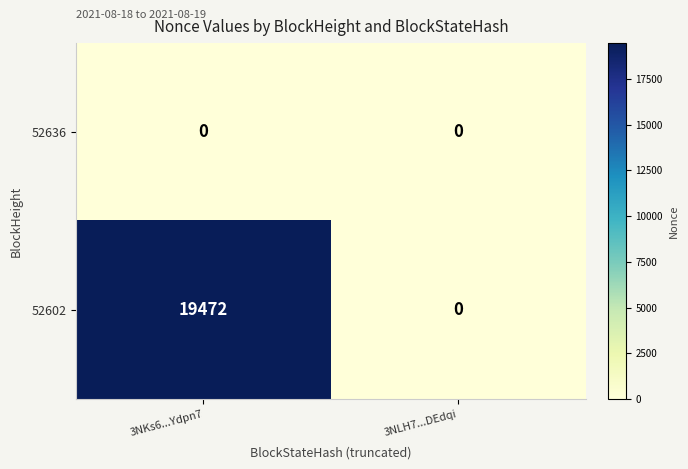

What is the sum of the 52602 values at 3NKs6...Ydpn7 and 3NLH7...DEdqi?

19472